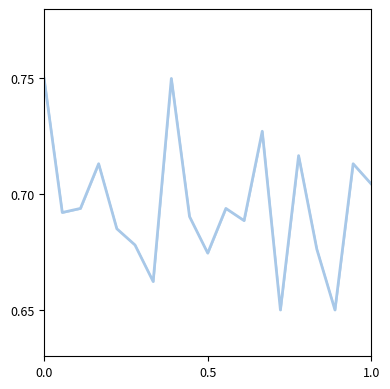

How many points are lower than both their immediate neighbors (excluding endpoints)?

6